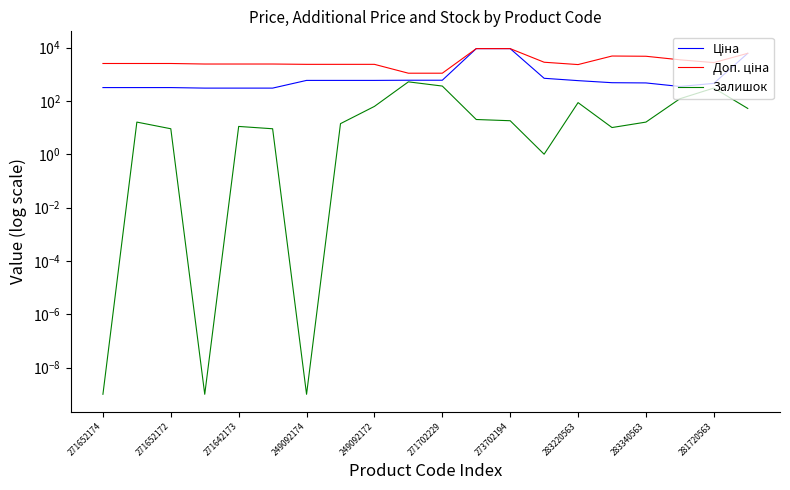

True or false: Доп. ціна and Залишок intersect in this chart.

False